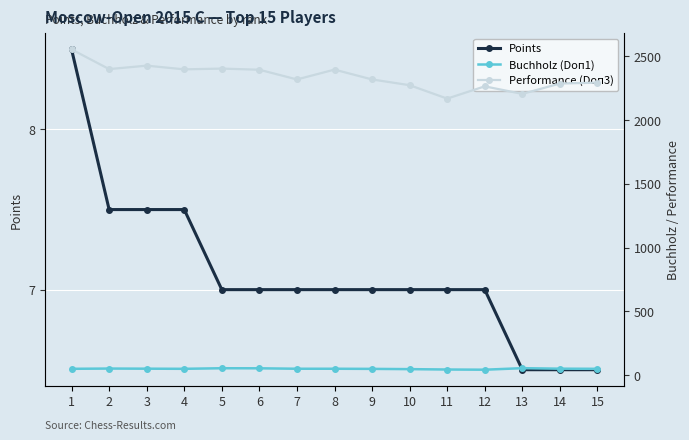

True or false: Points has more than 1 points higher than both neighbors.

False